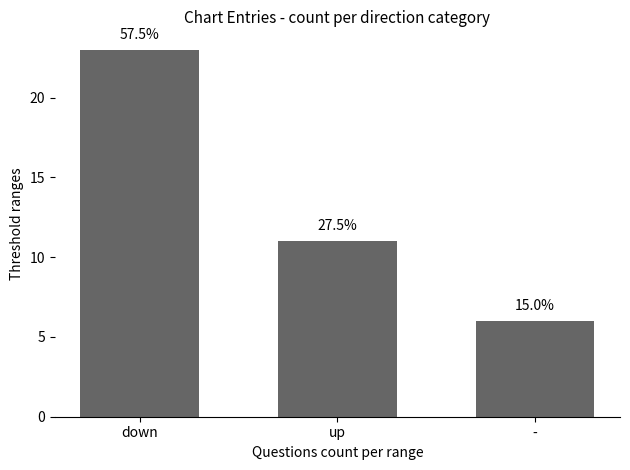

Rank the categories by value from highest to lowest.

down, up, -